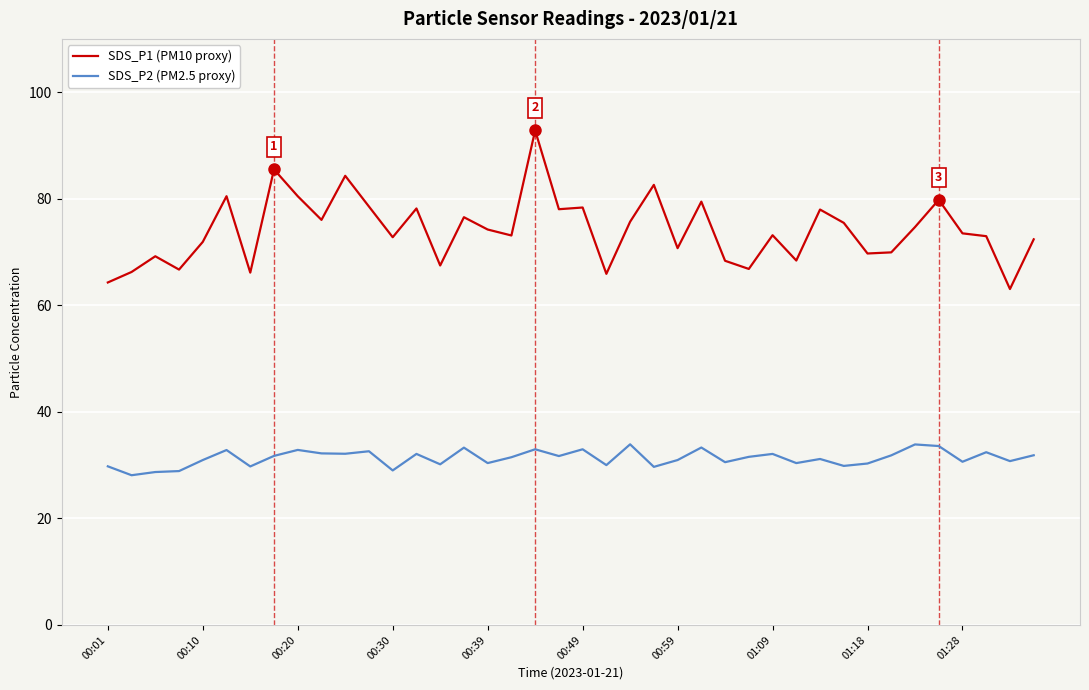

Does the chart have visible grid lines?

Yes